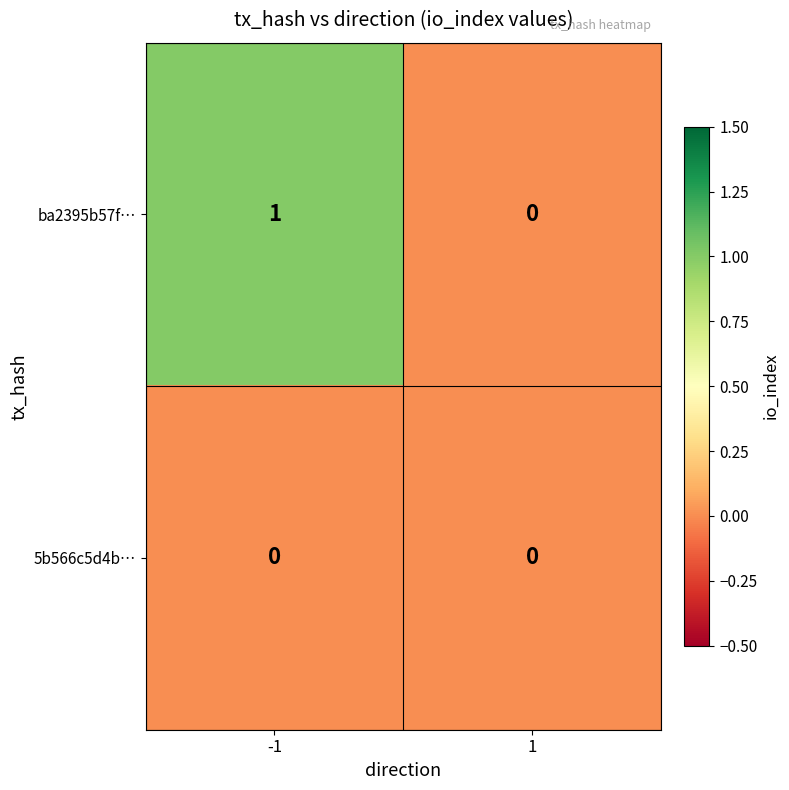

Reading left to right, extract all data points from this chart.

ba2395b57f…: 1	0
5b566c5d4b…: 0	0